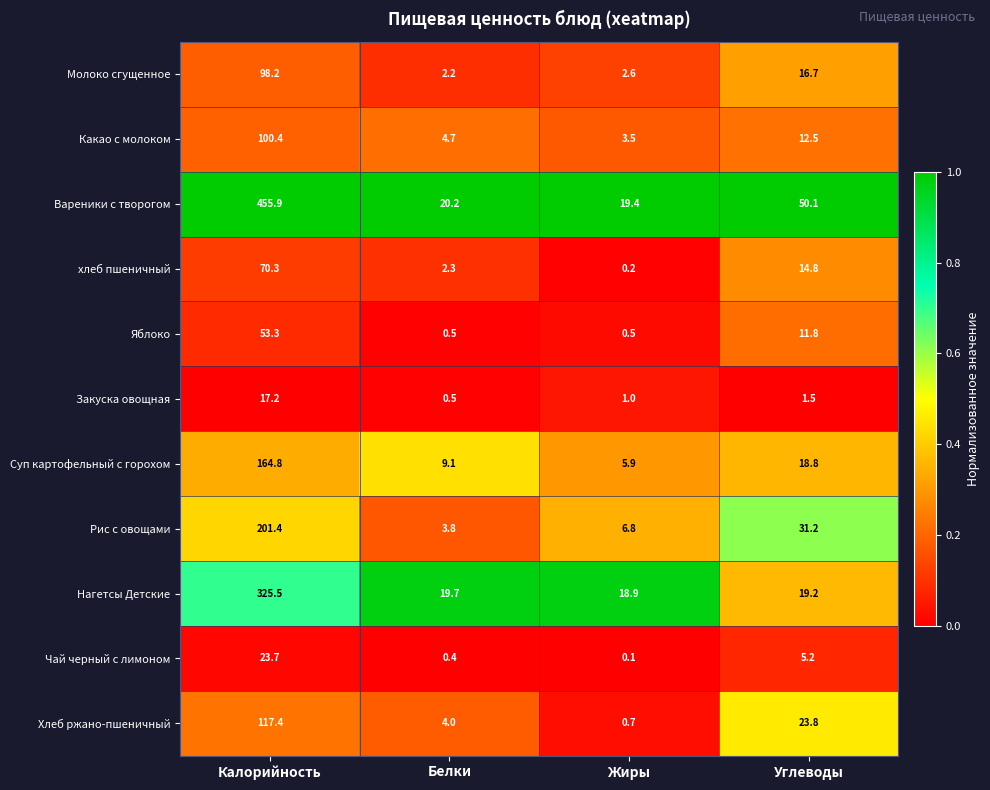

At Жиры, list the series in order from largest to smallest.

Вареники с творогом, Нагетсы Детские, Рис с овощами, Суп картофельный с горохом, Какао с молоком, Молоко сгущенное, Закуска овощная, Хлеб ржано-пшеничный, Яблоко, хлеб пшеничный, Чай черный с лимоном